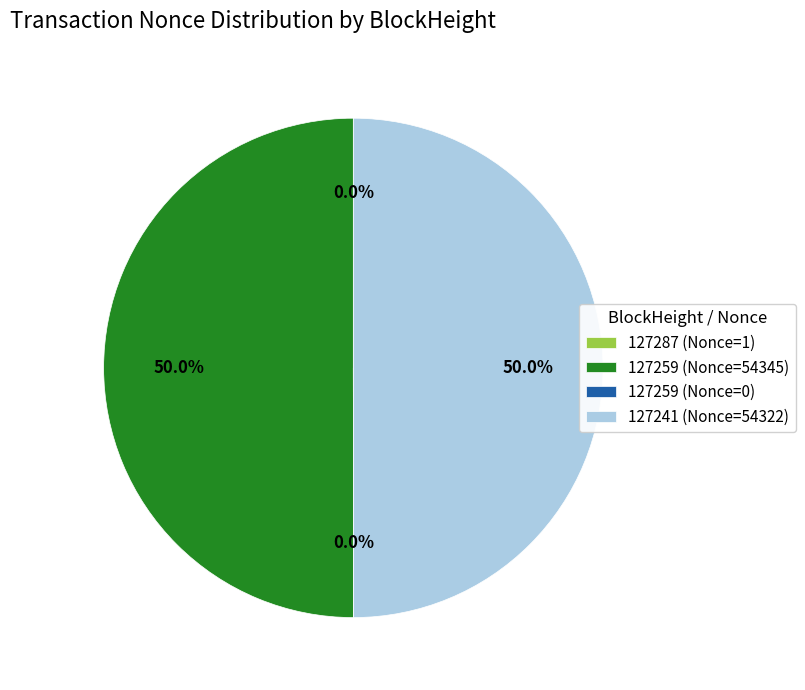

Is it true that 127241 (Nonce=54322) is 50% of the pie?

True